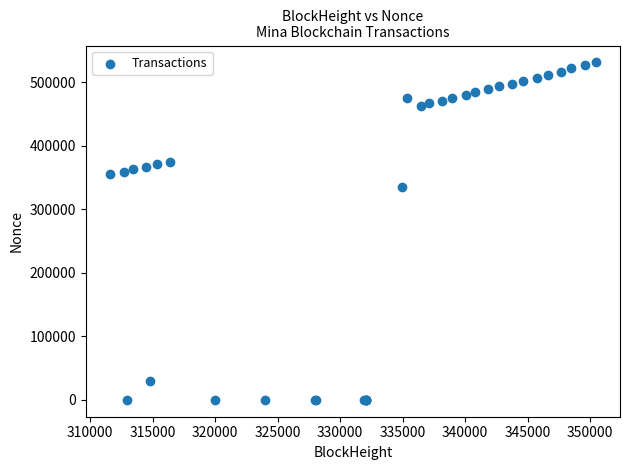

What Y value in the scatter plot is closest to 265825?

334993